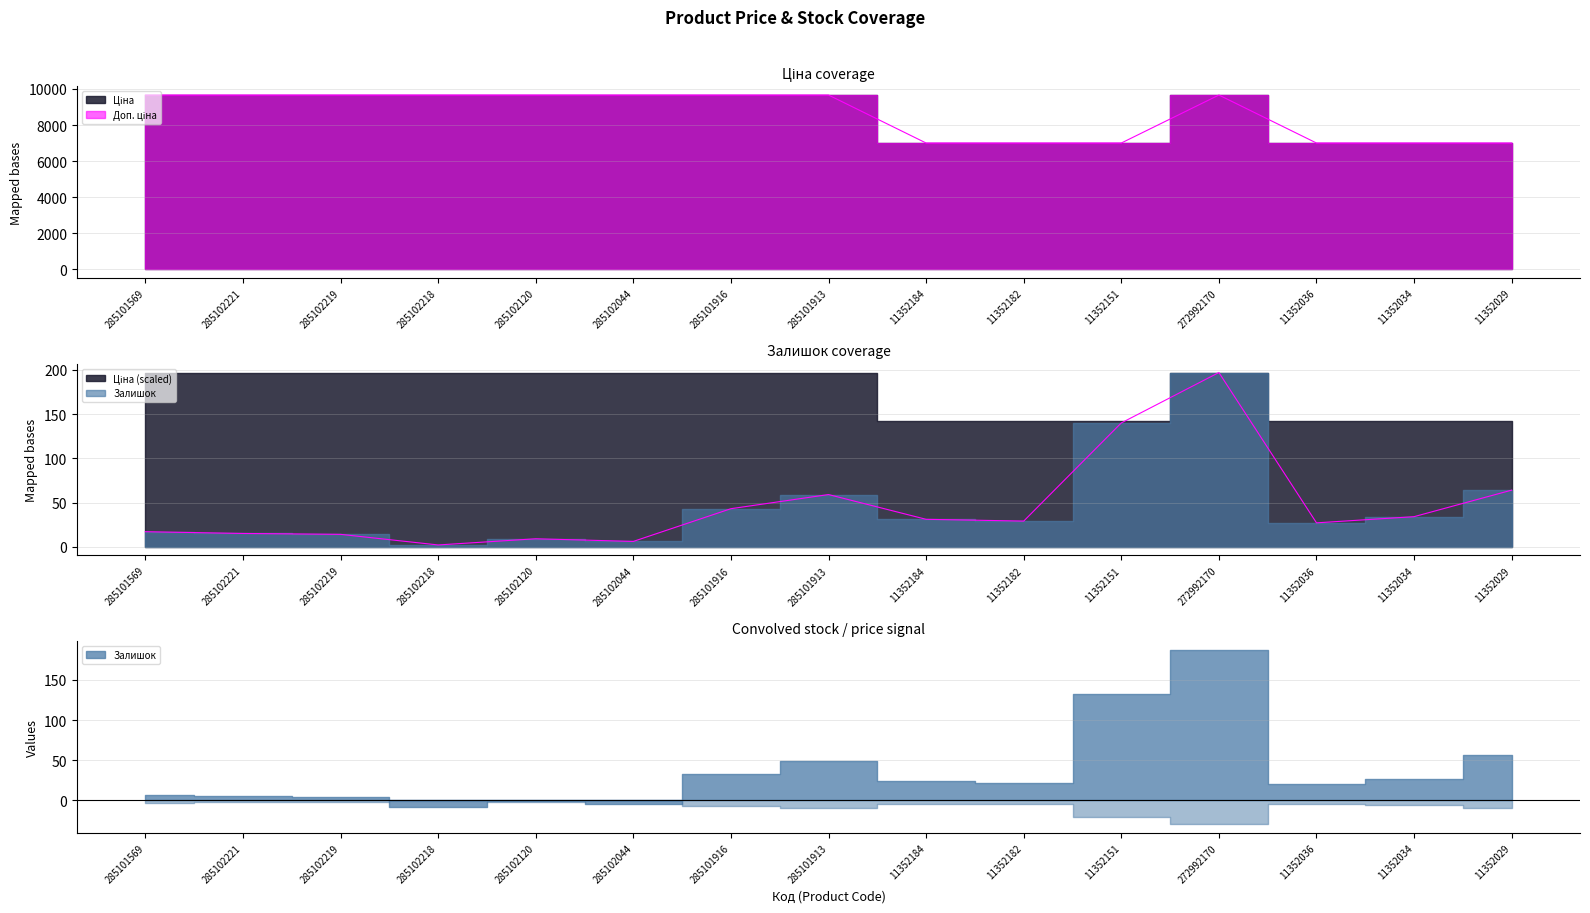

What is the label of the 2nd point from the left?

285102221